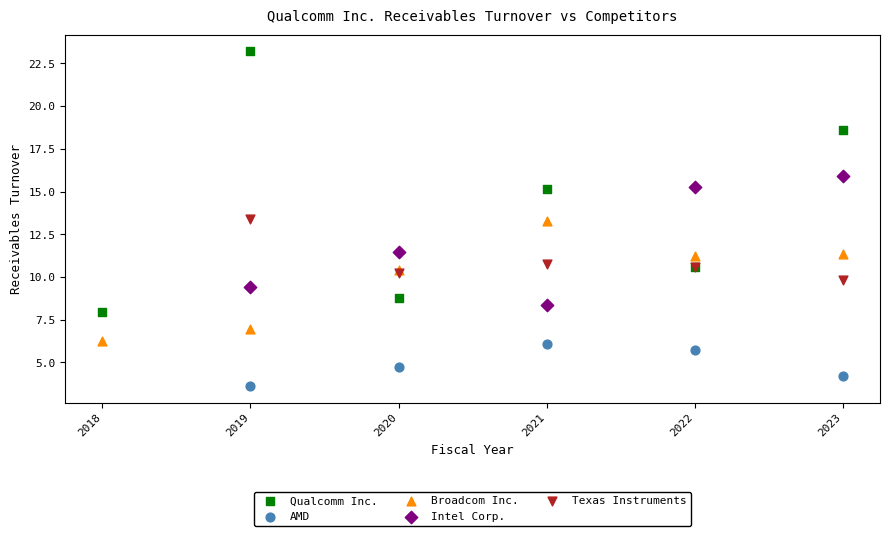

Which series reaches the minimum Y coordinate?

AMD